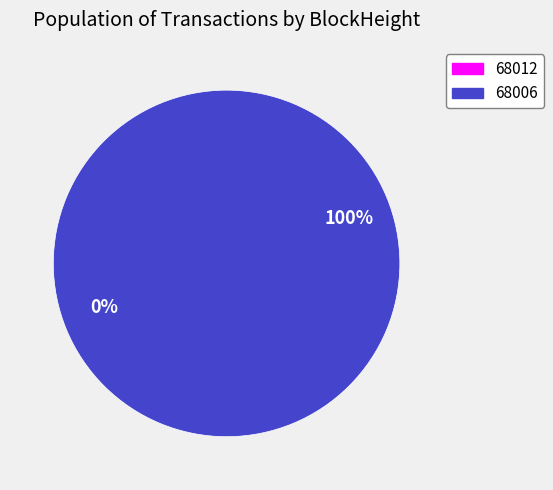

To the nearest percent, what is the difference between the 68006 and 68012 slice percentages?

100%